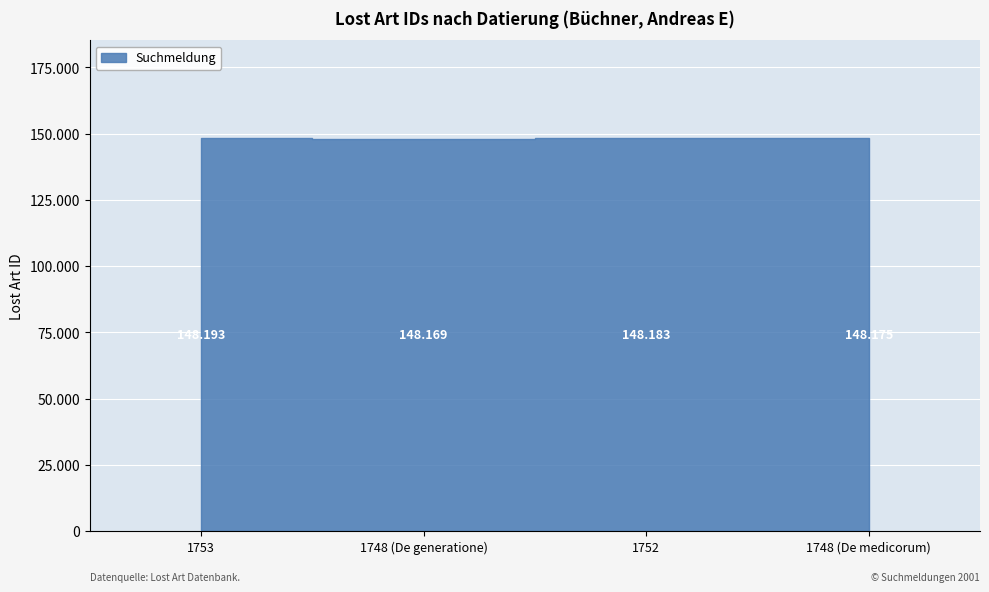

Reading left to right, list all the values displayed in this chart.

148193	148169	148183	148175